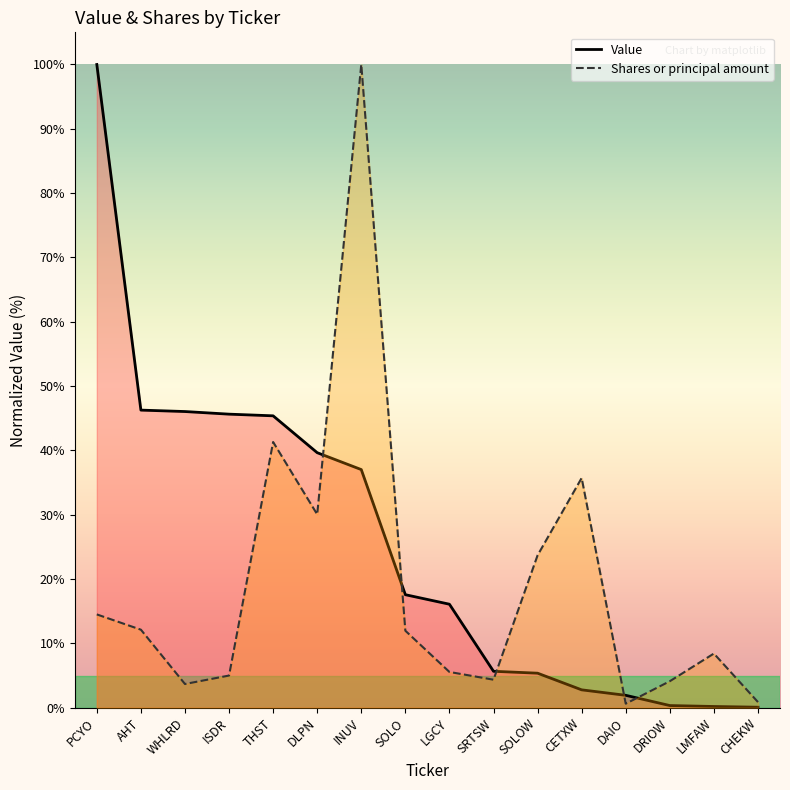

Rank the series at DRIOW from lowest to highest value.

Value, Shares or principal amount